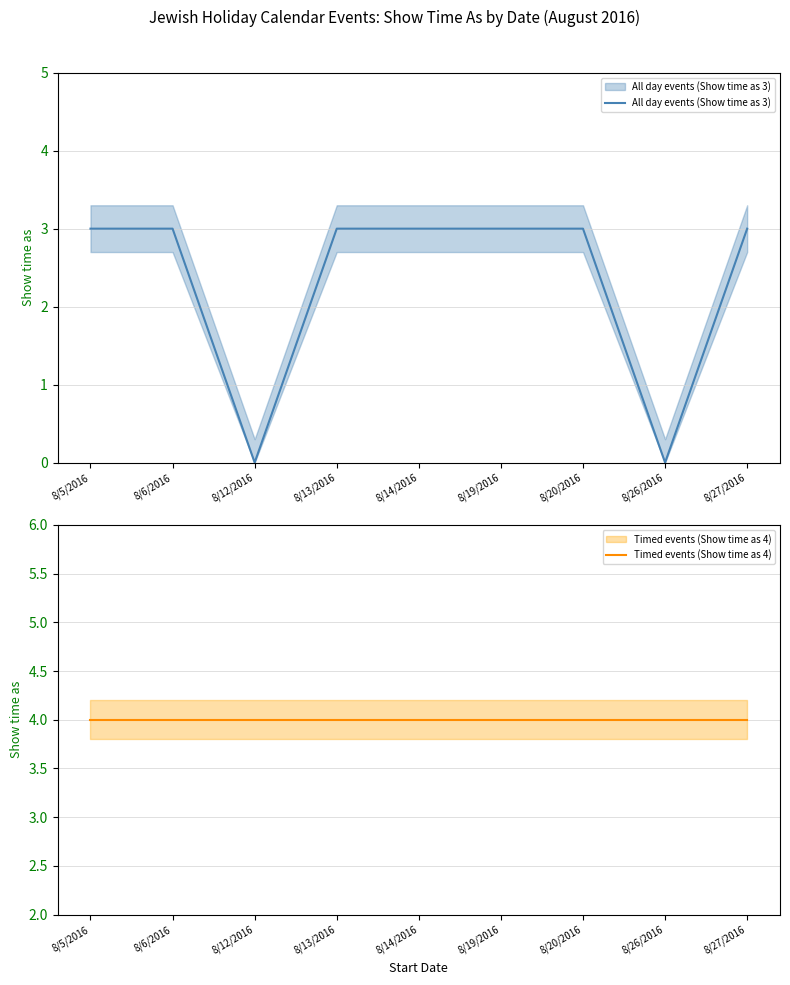

What is the minimum value for Timed events (Show time as 4)?

4